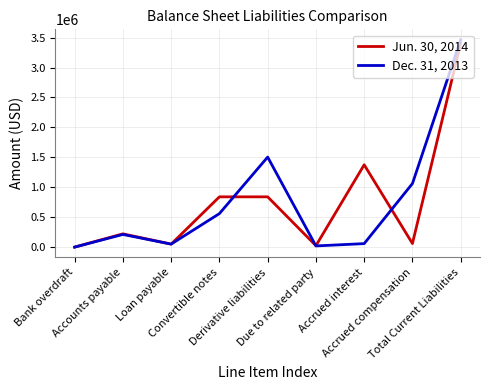

What is the greatest value displayed?

3465686